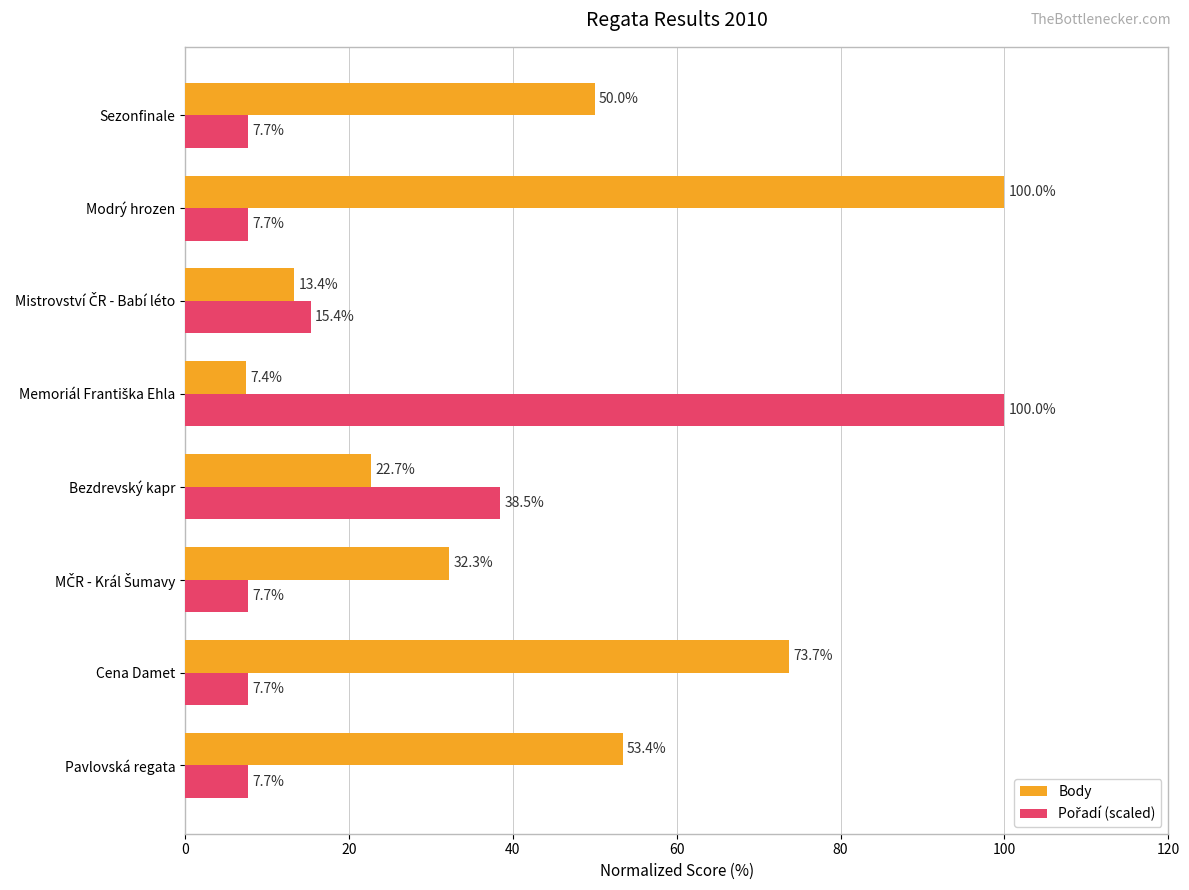

Is it true that Body equals 128.5 at Cena Damet?

False